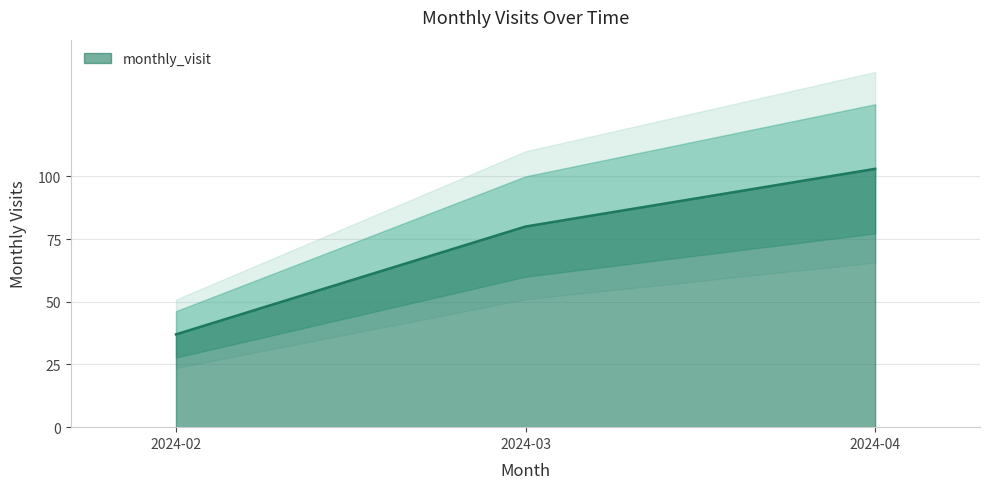

Where is the data nearest to the value 70?

2024-03